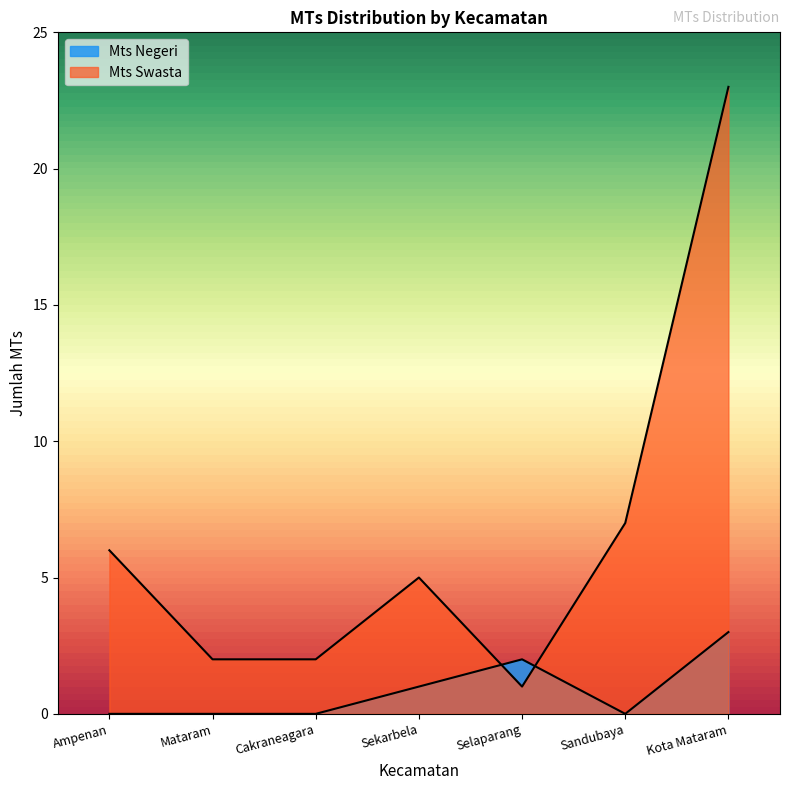

Reading left to right, transcribe all the data shown in this chart.

Mts Negeri: Ampenan=0	Mataram=0	Cakraneagara=0	Sekarbela=1	Selaparang=2	Sandubaya=0	Kota Mataram=3
Mts Swasta: Ampenan=6	Mataram=2	Cakraneagara=2	Sekarbela=5	Selaparang=1	Sandubaya=7	Kota Mataram=23